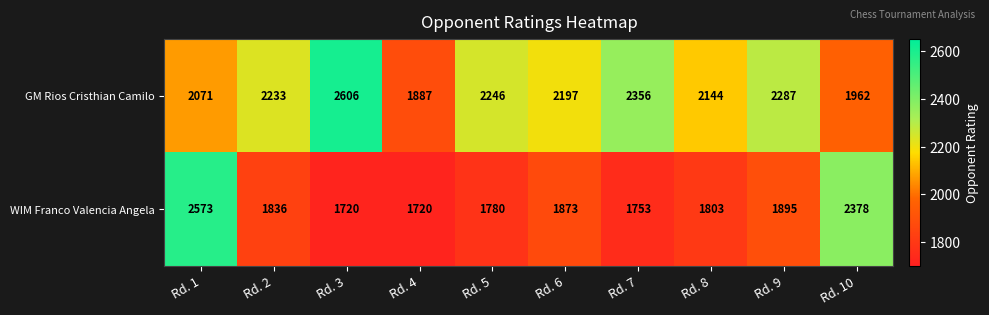

What is the total value across all series at Rd. 7?

4109